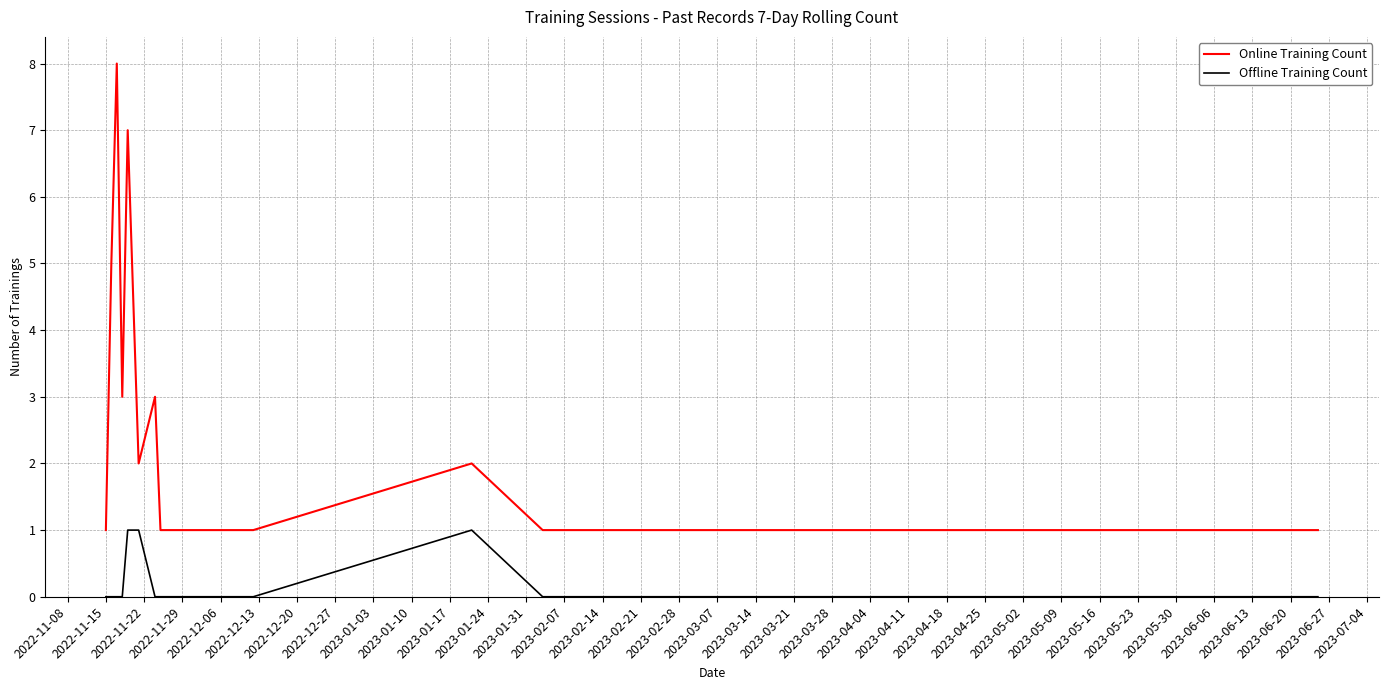

True or false: Offline Training Count and Online Training Count cross at least once.

False